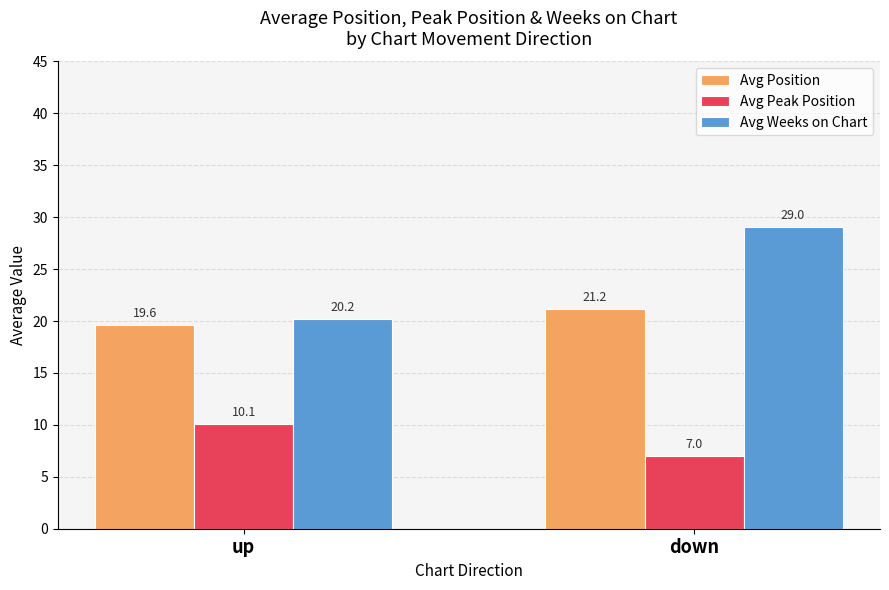

At up, list the series in order from largest to smallest.

Avg Weeks on Chart, Avg Position, Avg Peak Position